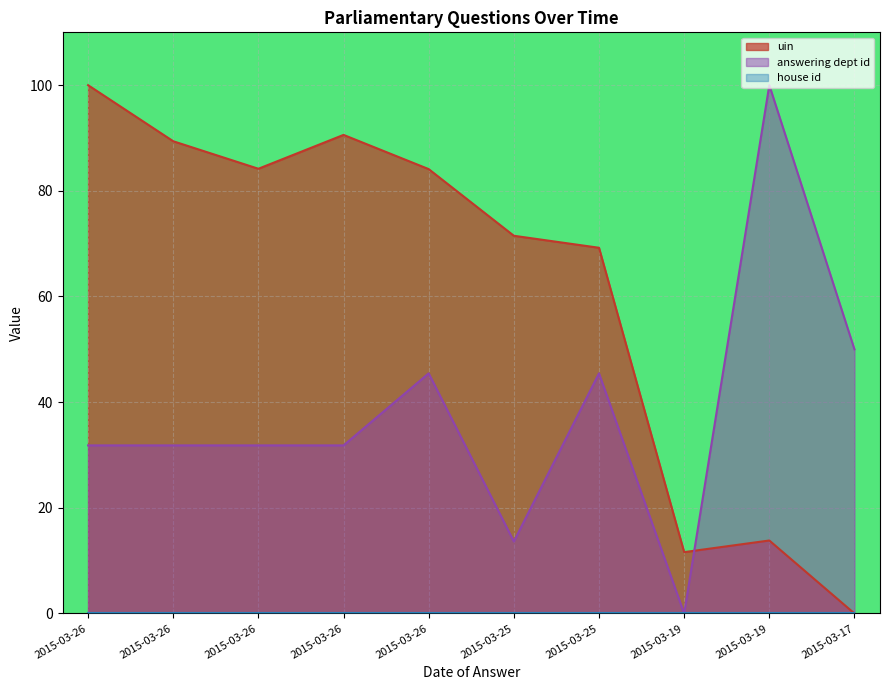

How many times do answering dept id and uin cross each other?

1